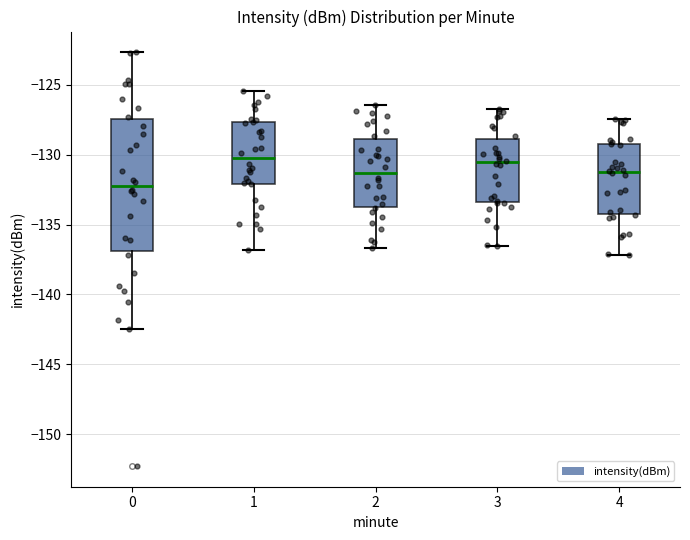

Comparing the boxes themselves (not the whiskers), which one is the tallest?

0